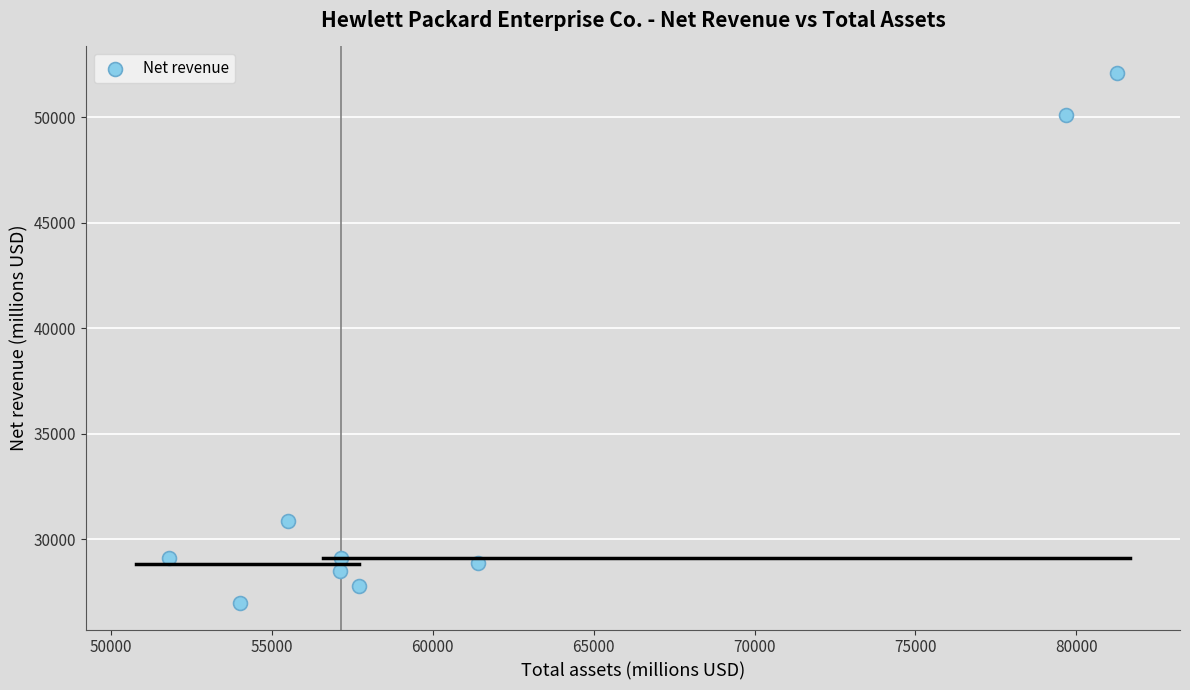

What is the range of X values (max minus min)?

29467